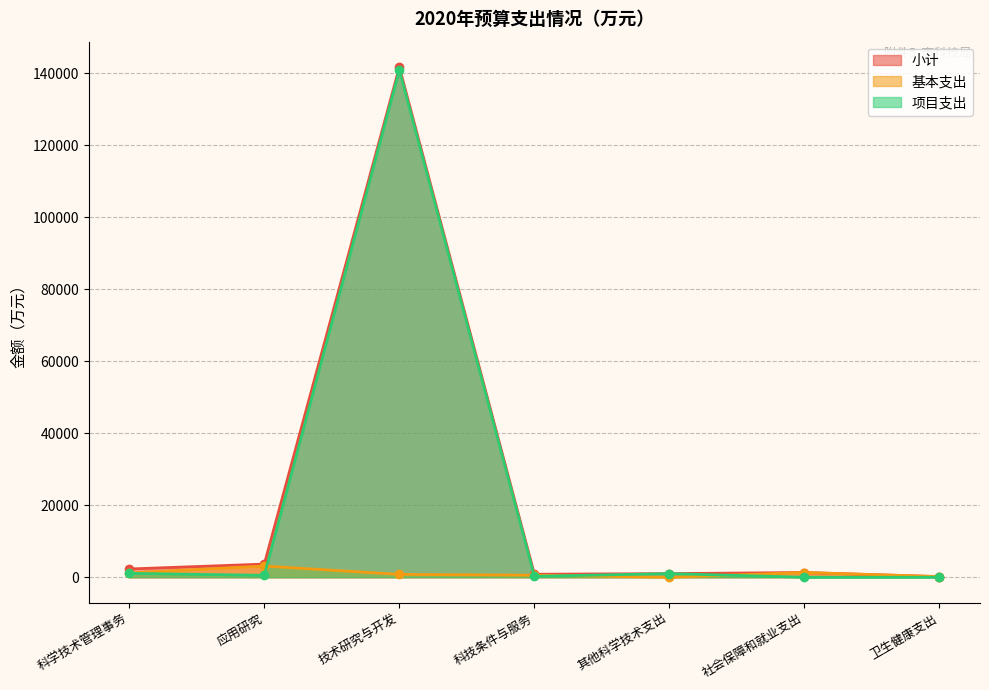

How many interior local valleys does the 小计 series have?

1